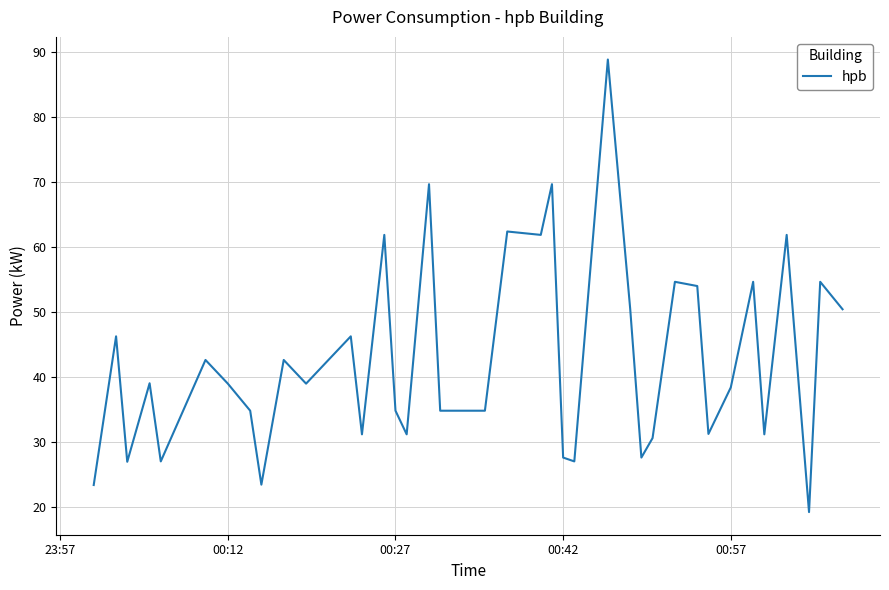

What is the minimum value shown in the chart?

19.2